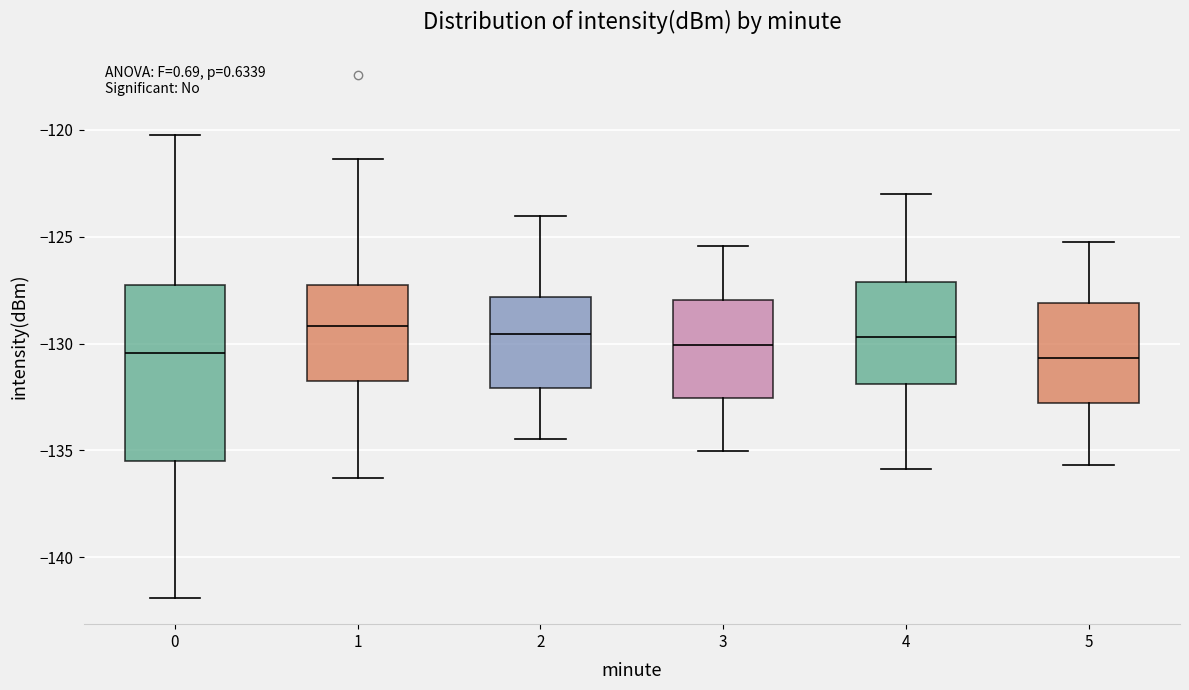

Reading left to right, read every box against the y-axis: the position of its median line, the range the box covers, and the ends of its whiskers. The values are not printed on the chart, so give them approximately, as read against the axis.

0: median -130.5, box -135.5 to -127.0, whiskers -142.0 to -120.0
1: median -129.0, box -132.0 to -127.0, whiskers -136.5 to -121.5
2: median -129.5, box -132.0 to -128.0, whiskers -134.5 to -124.0
3: median -130.0, box -132.5 to -128.0, whiskers -135.0 to -125.5
4: median -129.5, box -132.0 to -127.0, whiskers -136.0 to -123.0
5: median -130.5, box -133.0 to -128.0, whiskers -135.5 to -125.0